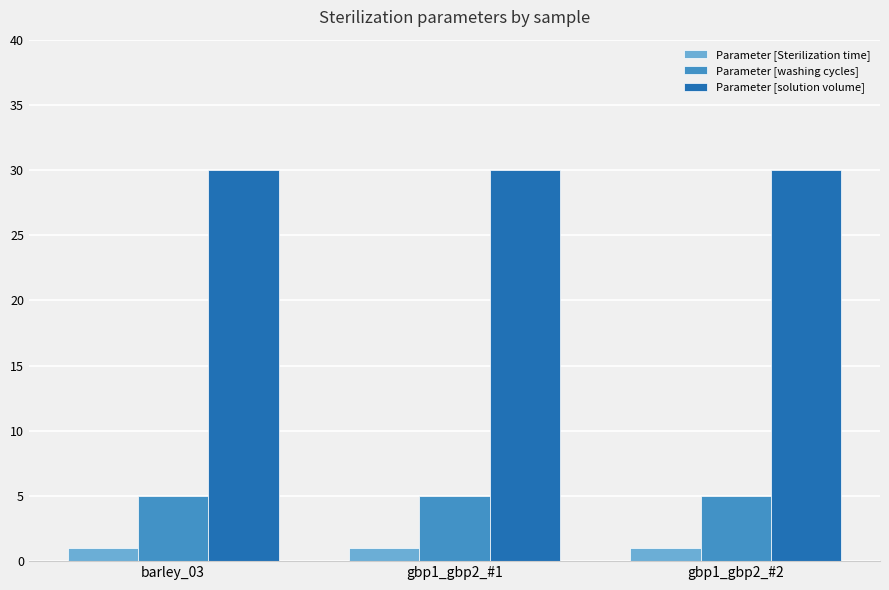

Reading right to left, transcribe all the data shown in this chart.

Parameter [Sterilization time]: gbp1_gbp2_#2=1	gbp1_gbp2_#1=1	barley_03=1
Parameter [washing cycles]: gbp1_gbp2_#2=5	gbp1_gbp2_#1=5	barley_03=5
Parameter [solution volume]: gbp1_gbp2_#2=30	gbp1_gbp2_#1=30	barley_03=30